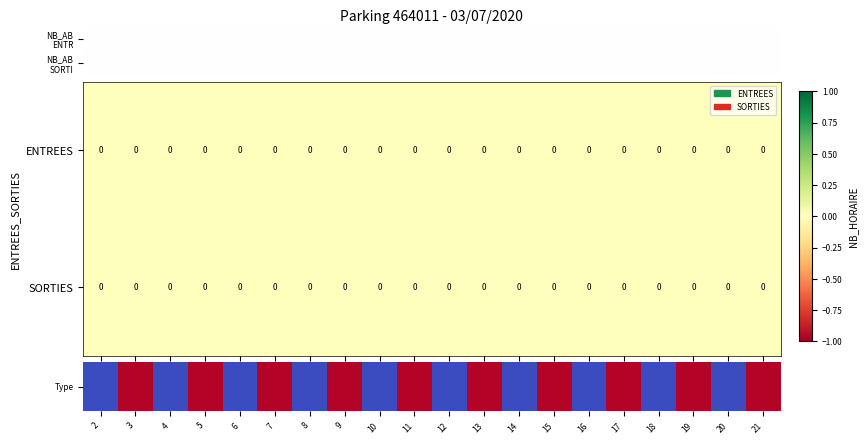

How many series are shown in this chart?

2